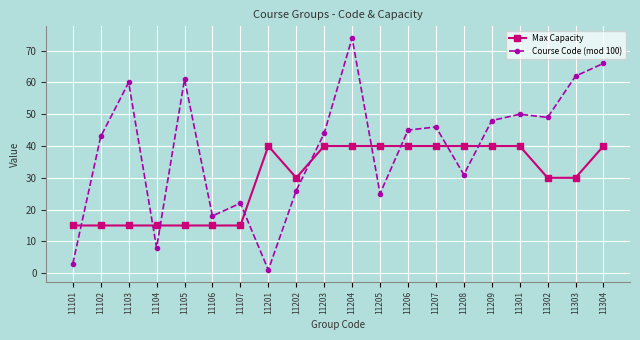

What is the approximate value of Max Capacity at 11202, to the nearest 10?

30